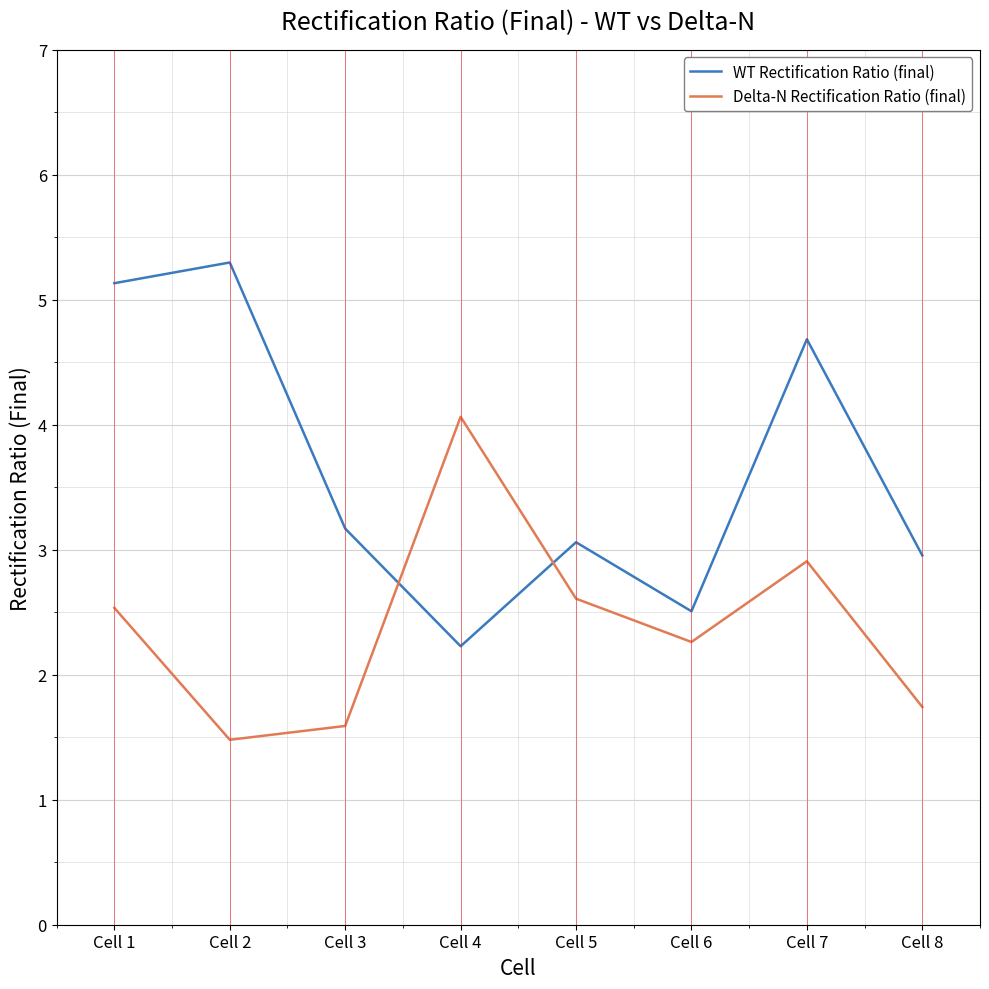

Is the value of WT Rectification Ratio (final) at Cell 6 greater than the value of Delta-N Rectification Ratio (final) at Cell 7?

No